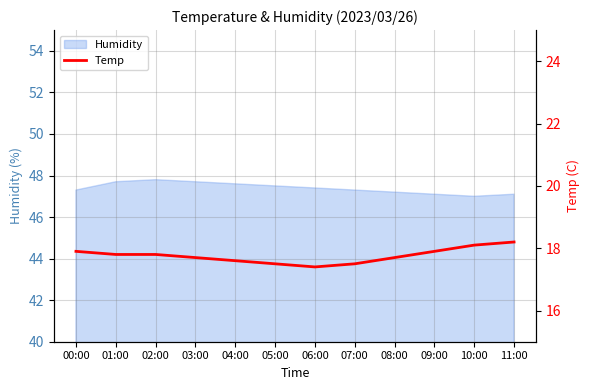

What is the highest value of the Humidity series?

47.8